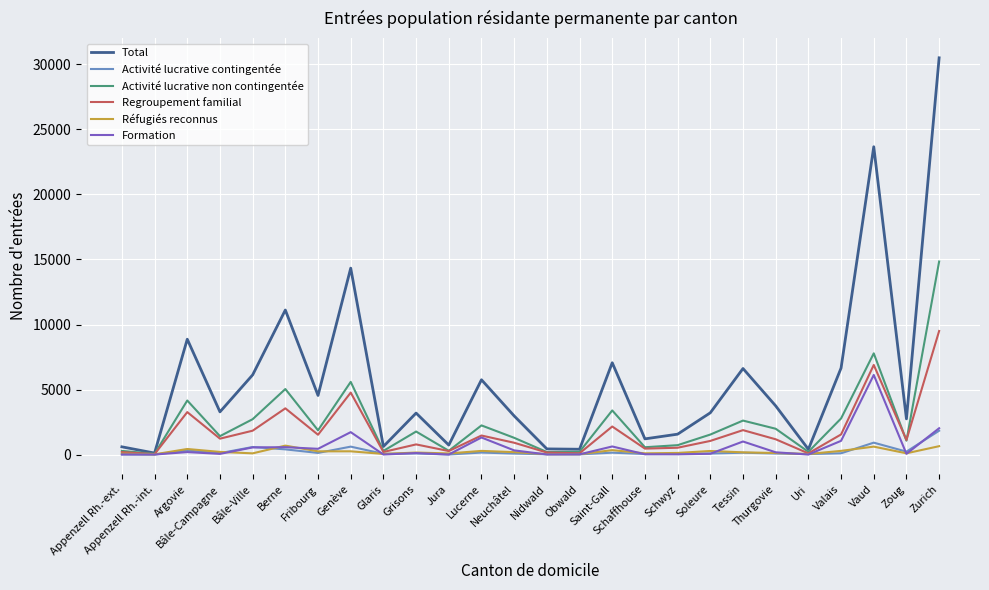

What is the maximum value for Regroupement familial?

9501